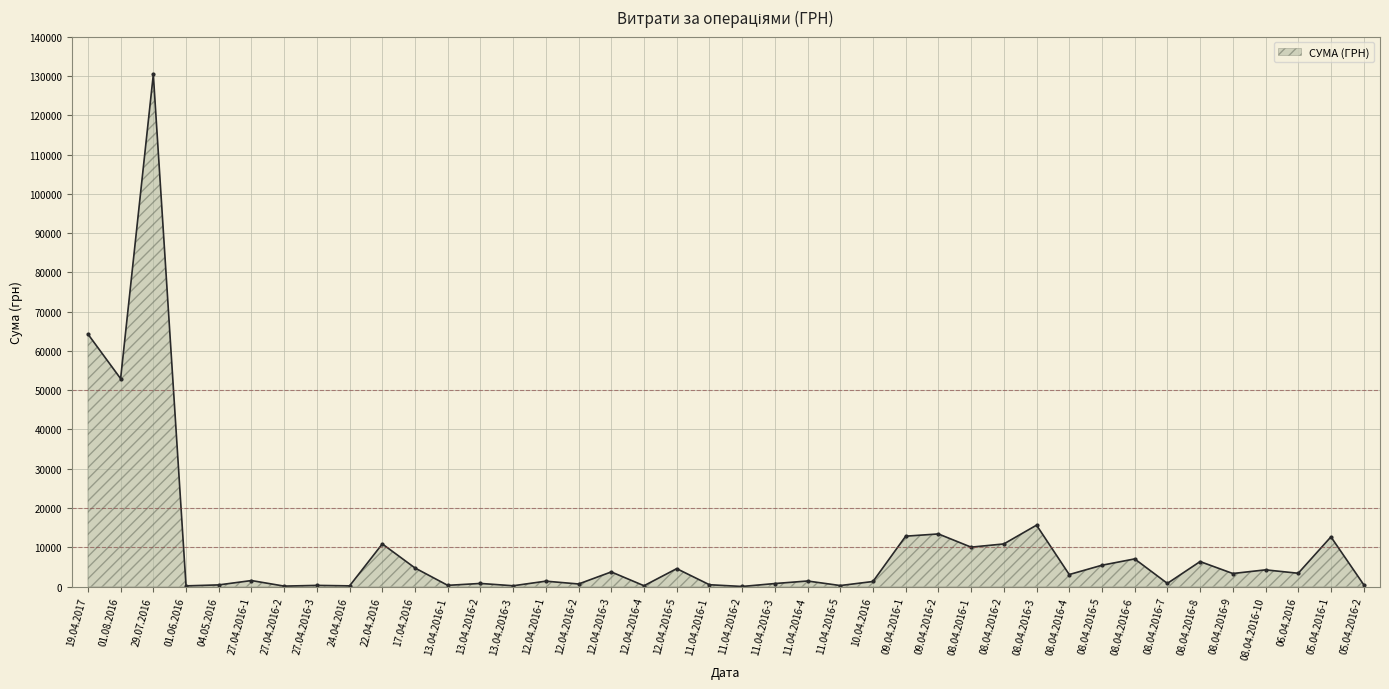

What is the difference between the second highest and minimum values?

64270.5